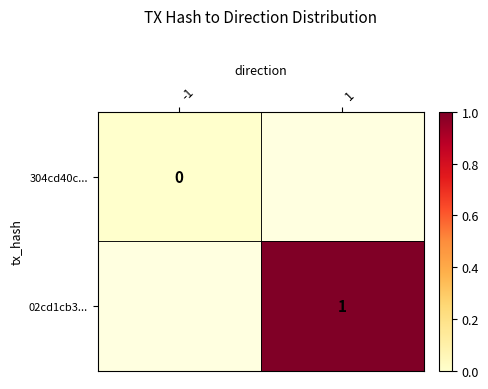

How many categories are shown in the chart?

2